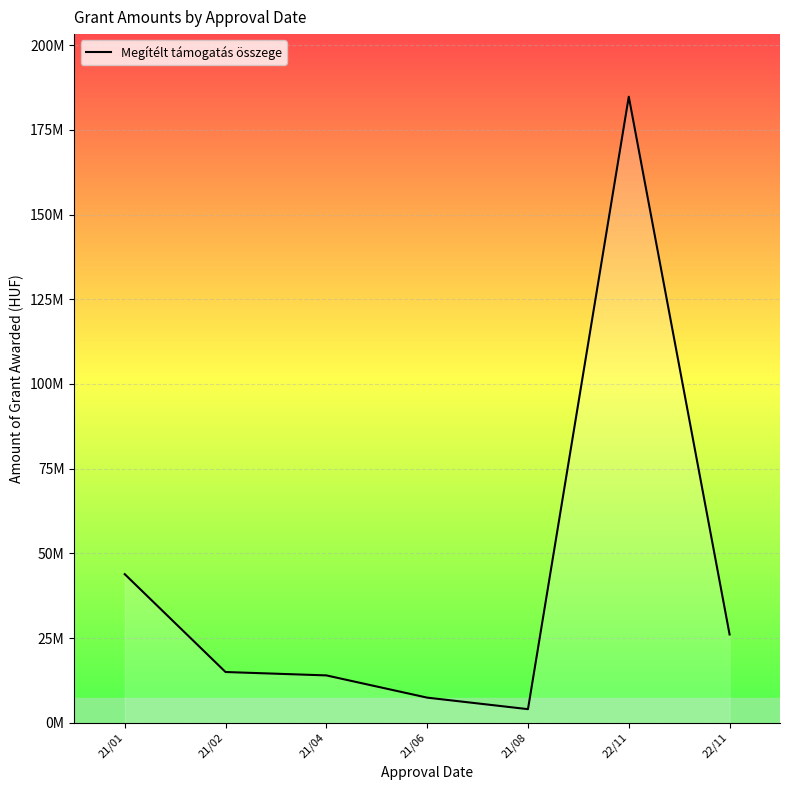

Does the chart display data point markers on the line(s)?

No